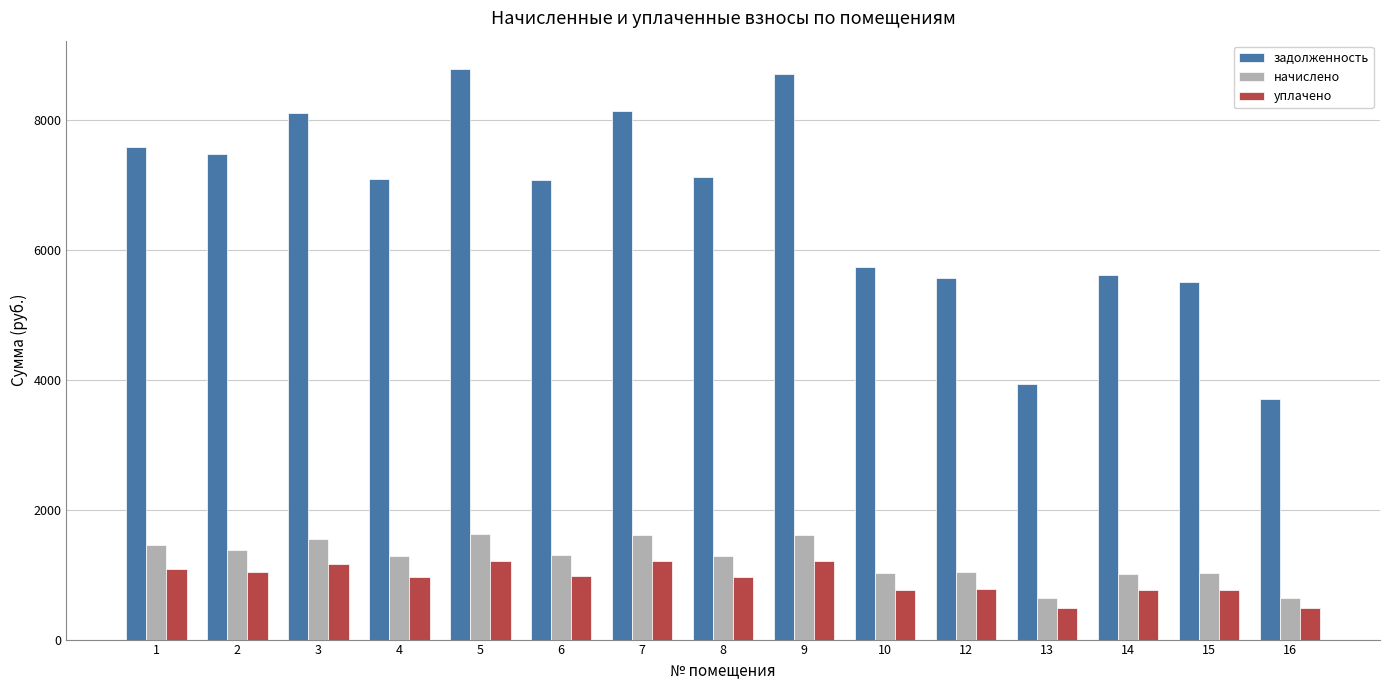

What is the minimum value shown in the chart?

480.5